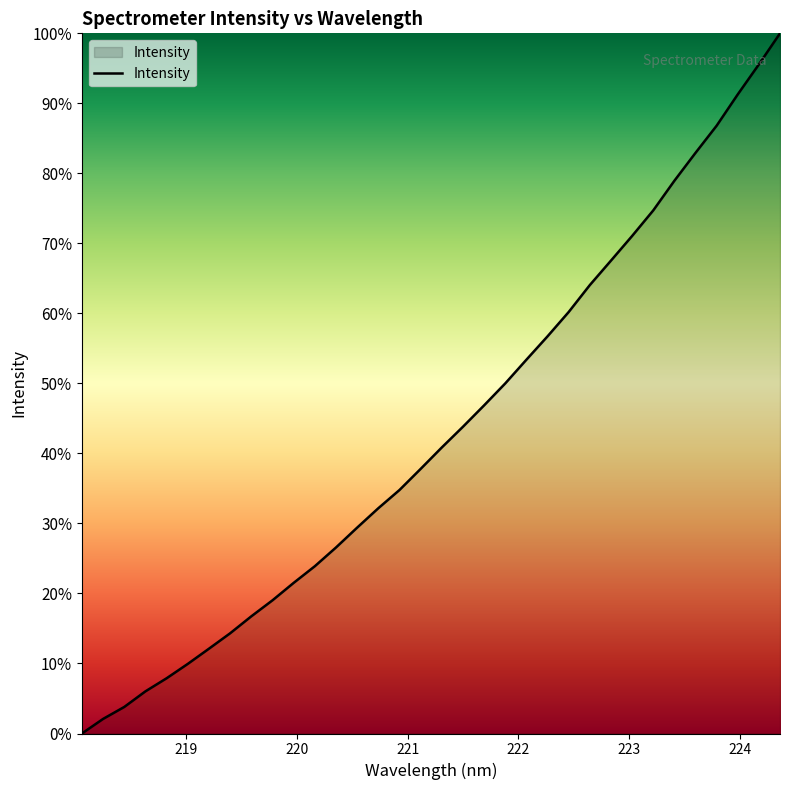

What is the maximum value shown in the chart?

100.0